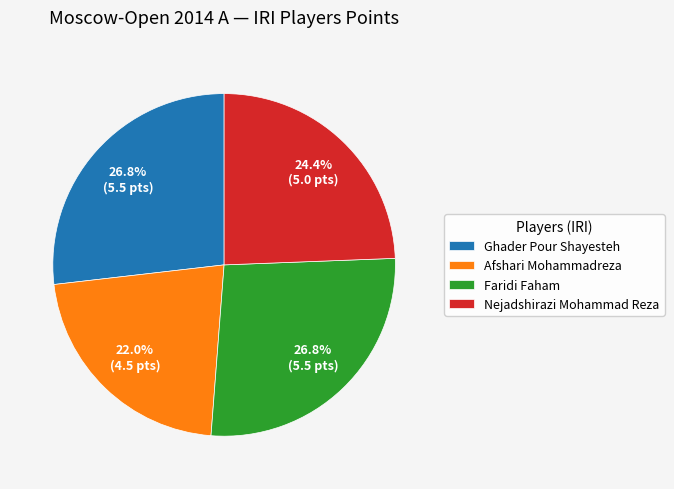

Which slice is the smallest?

Afshari Mohammadreza